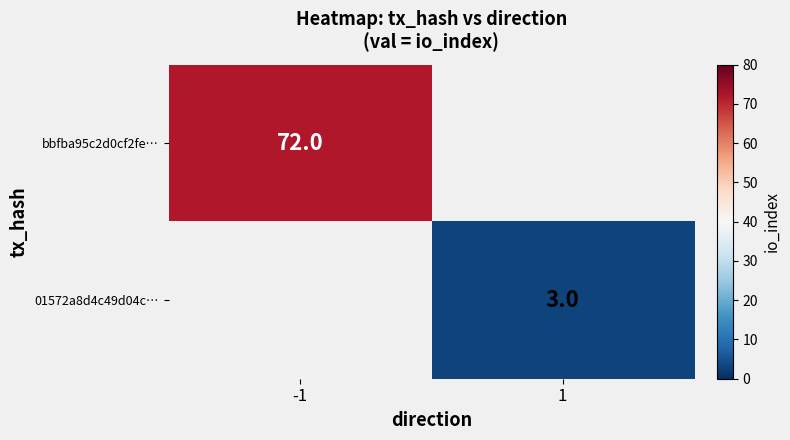

True or false: bbfba95c2d0cf2fe… has a value of 72 at -1.

True